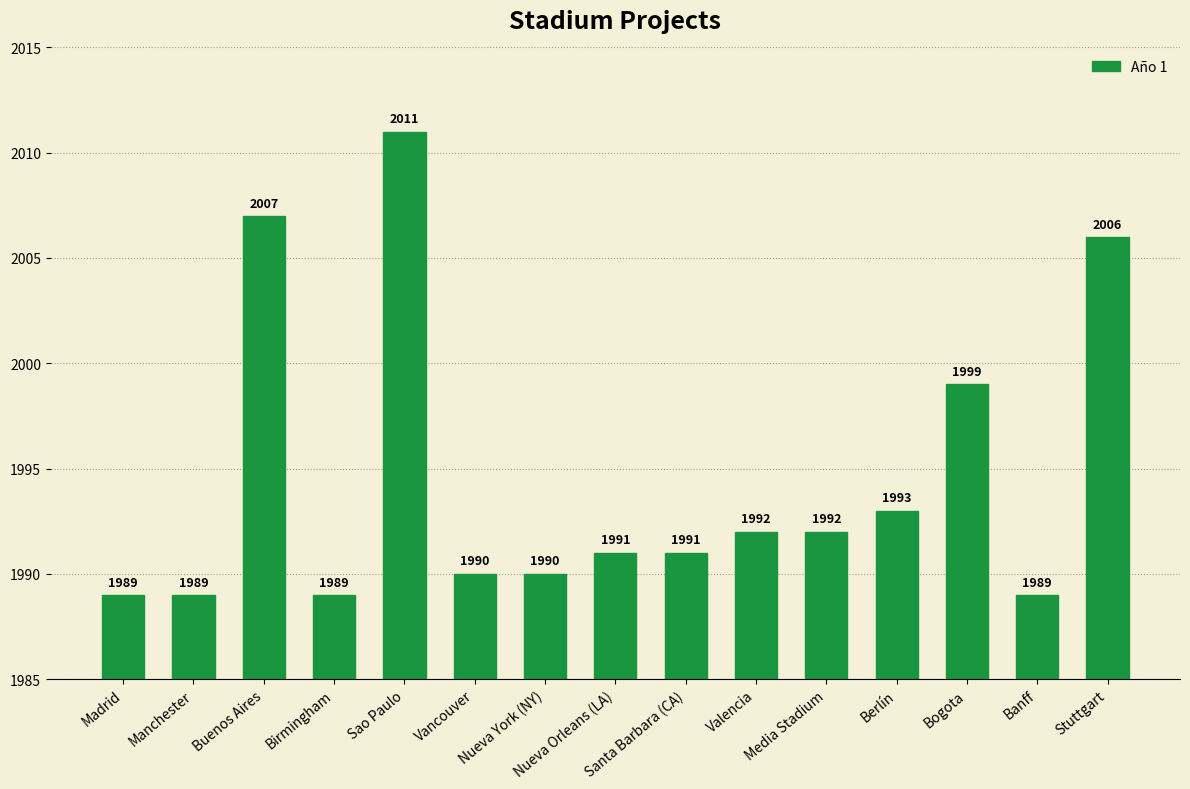

The value at Vancouver is 1062. True or false?

False